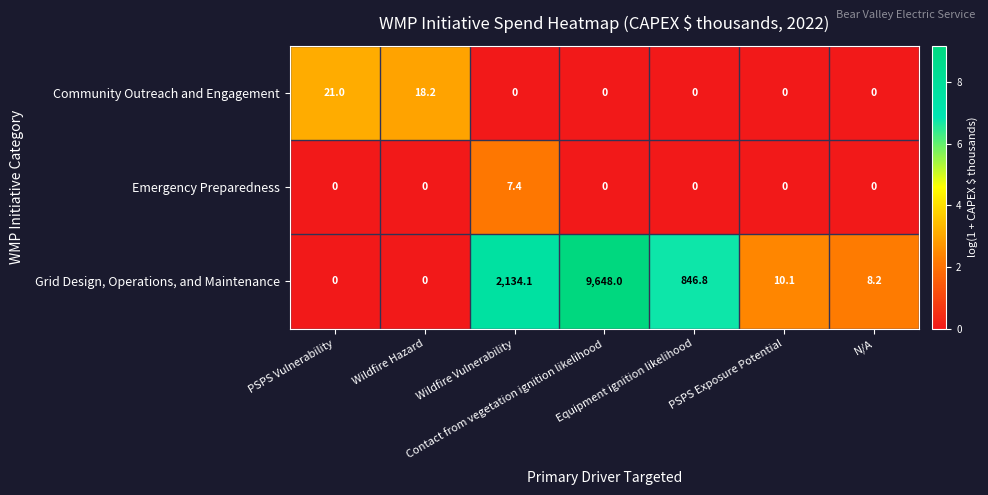

At how many categories does at least one series exceed 5?

7